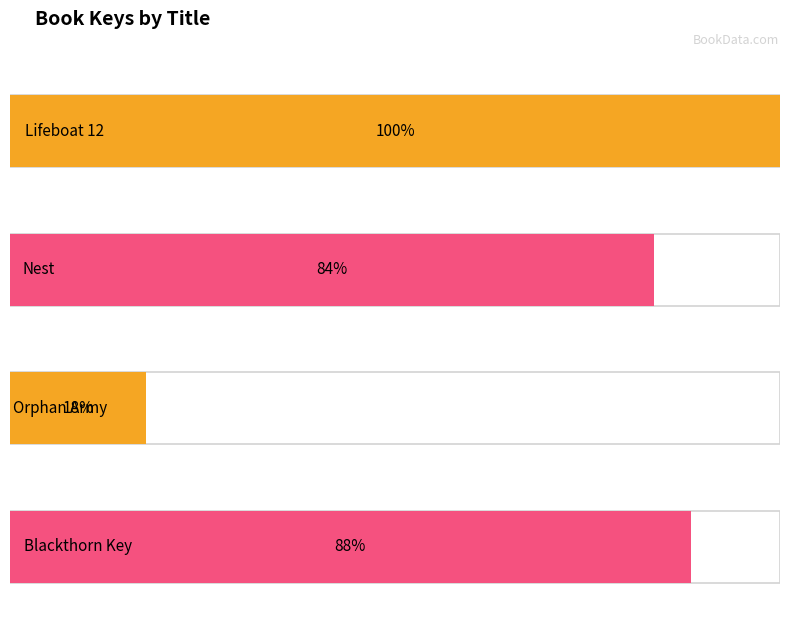

What is the ratio of the value at Orphan Army to the value at Blackthorn Key?

0.2